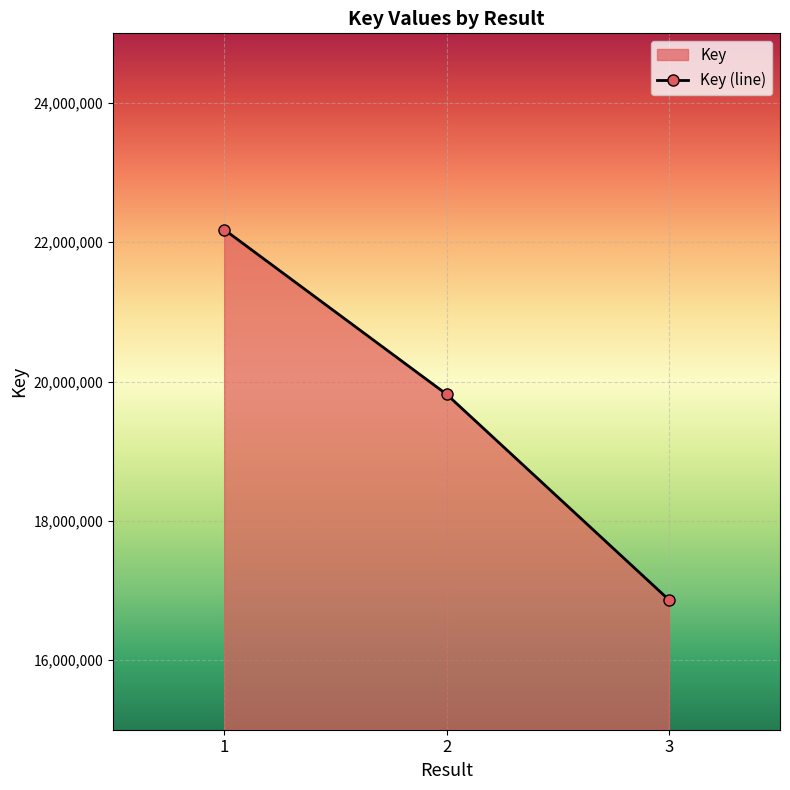

Count the number of categories in the chart.

3